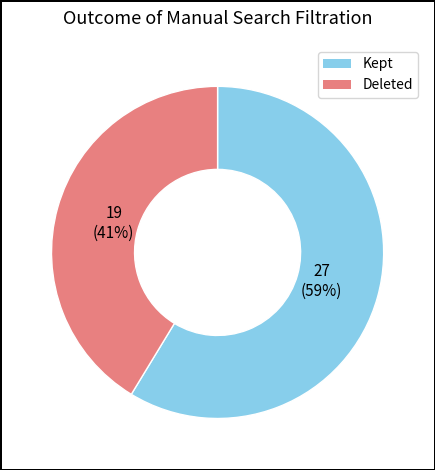

To the nearest percent, what is the average slice percentage?

50%